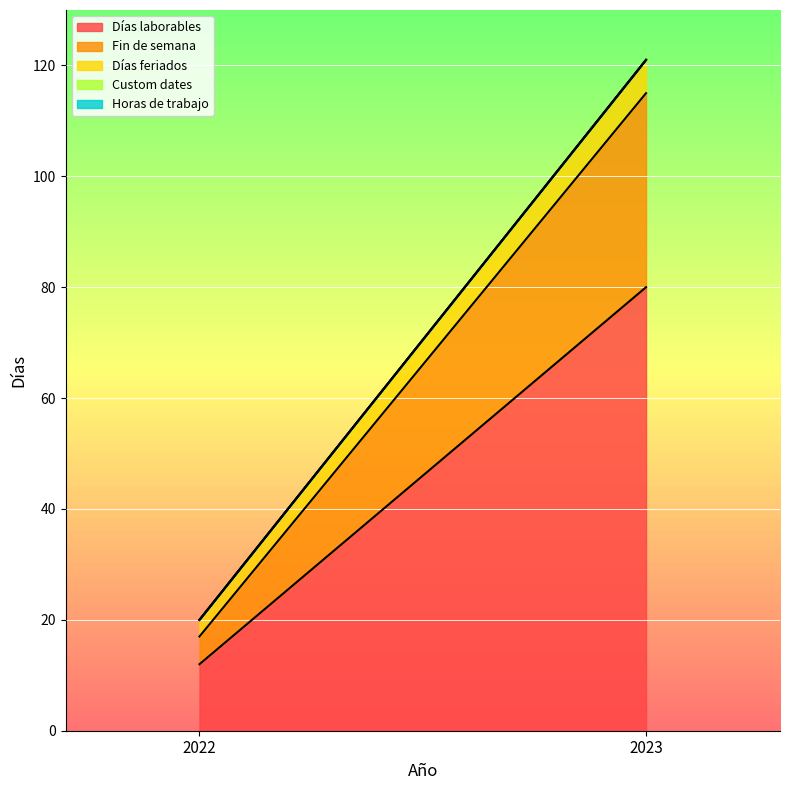

What is the minimum value for Días laborables?

12